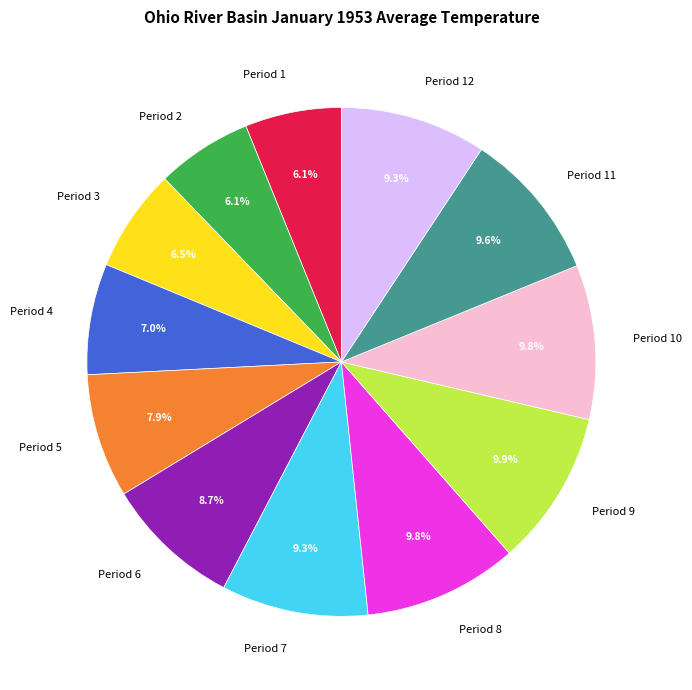

Is Period 4 the majority of the pie?

No